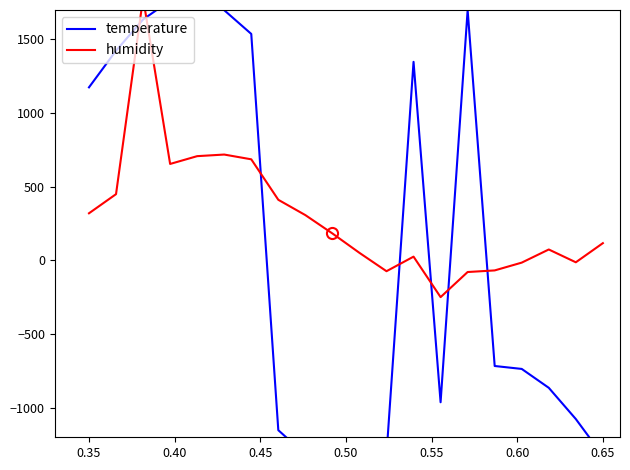

Which series has the largest total across all categories?

humidity